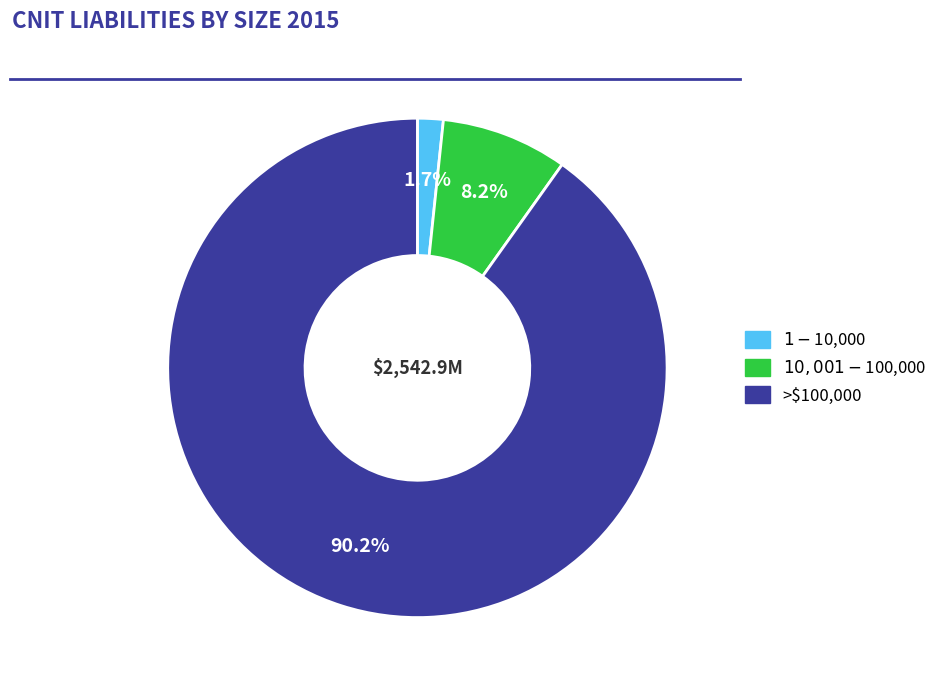

Between >$100,000 and $10,001 - $100,000, which is larger?

>$100,000